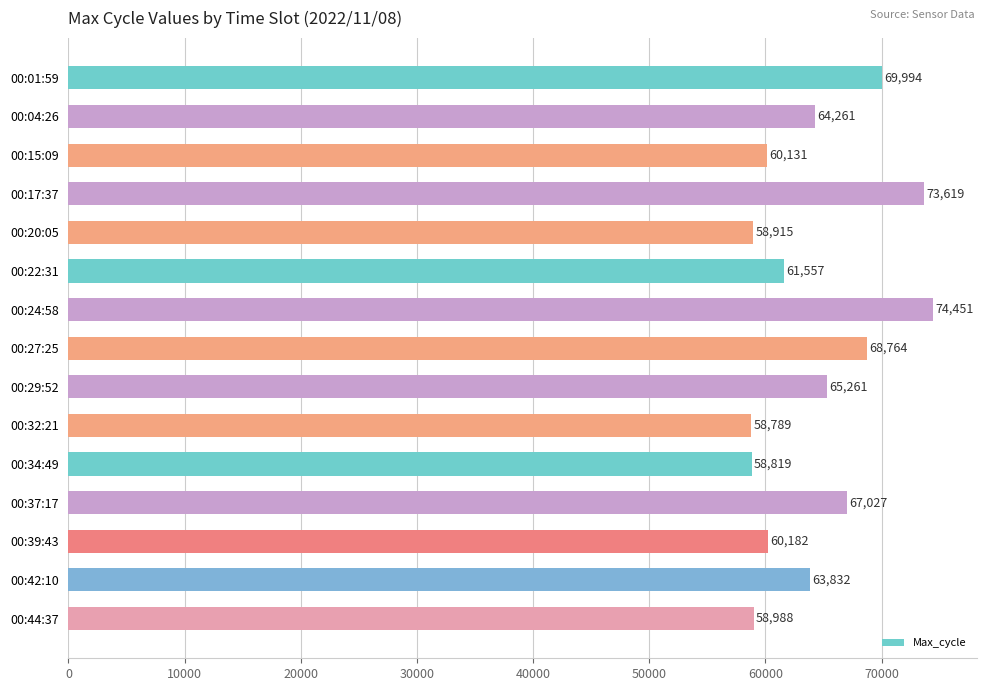

List the labels in order of value, smallest first.

00:32:21, 00:34:49, 00:20:05, 00:44:37, 00:15:09, 00:39:43, 00:22:31, 00:42:10, 00:04:26, 00:29:52, 00:37:17, 00:27:25, 00:01:59, 00:17:37, 00:24:58